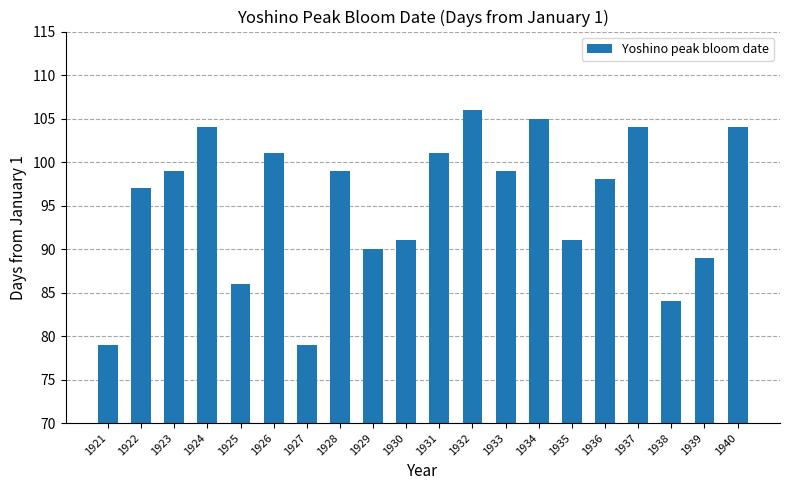

What is the sum of all values?

1906